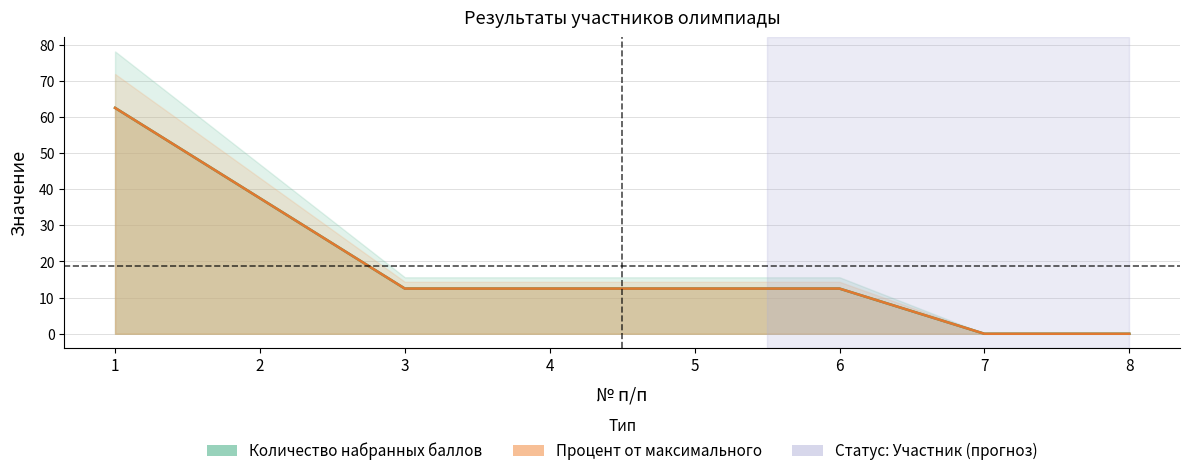

What is the highest value of the Количество набранных баллов series?

62.5